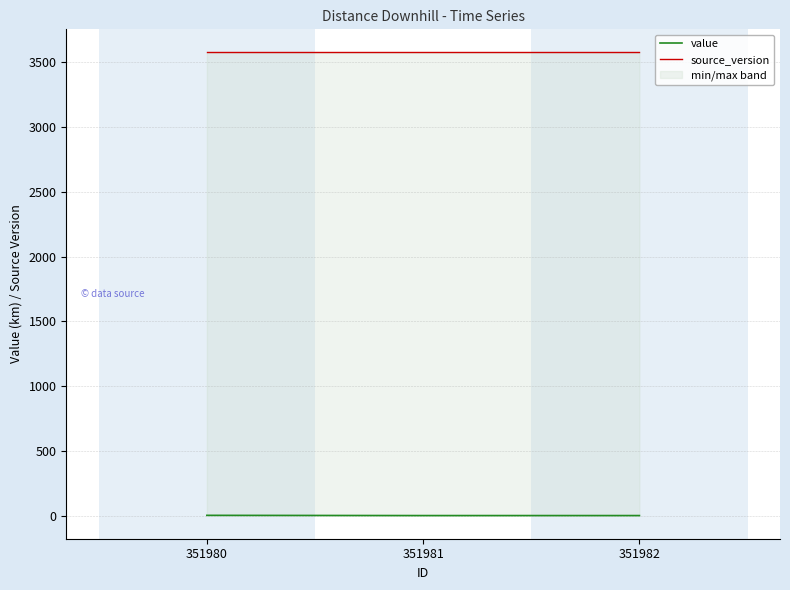

What is the greatest value displayed?

3575.0